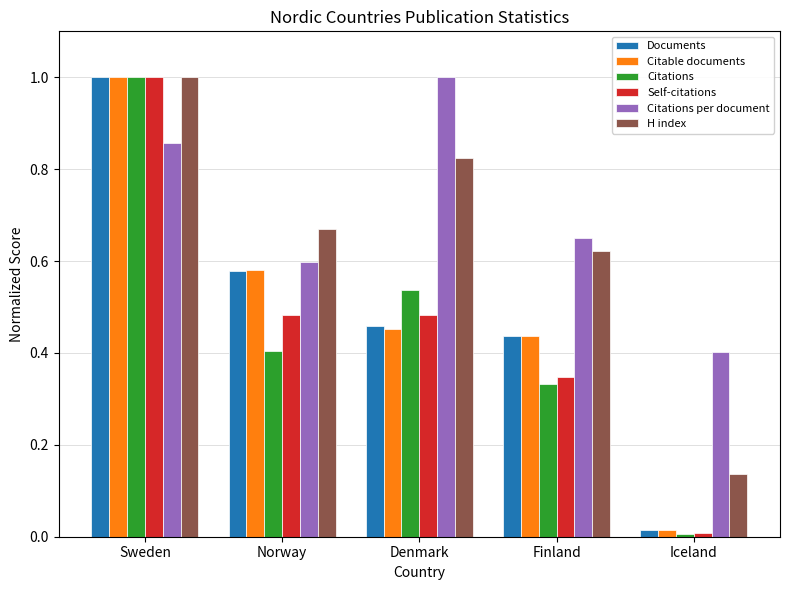

At how many categories does at least one series exceed 0?

5